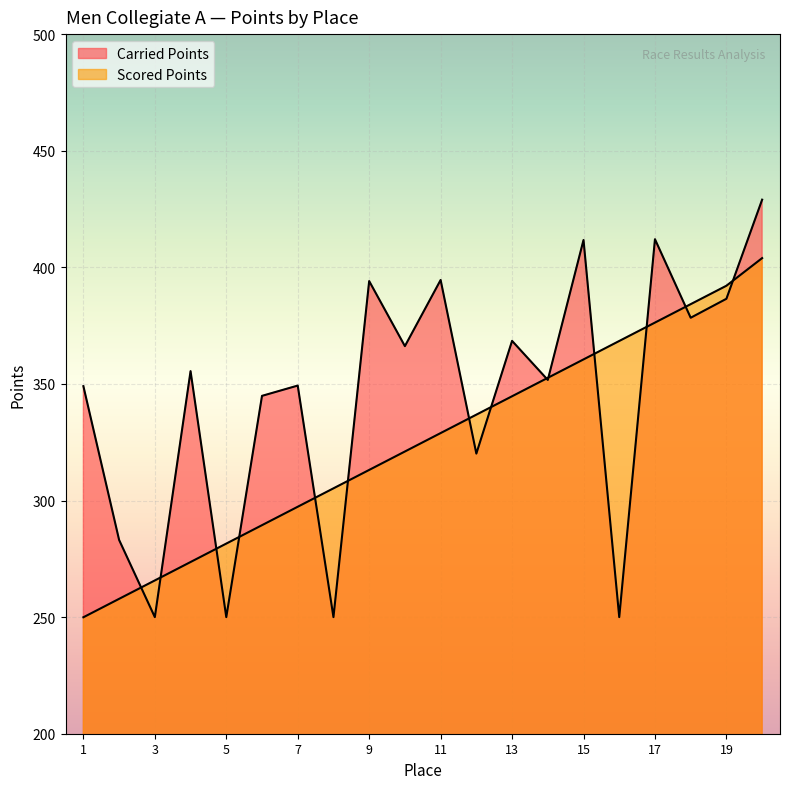

What is the smallest value displayed?

249.9